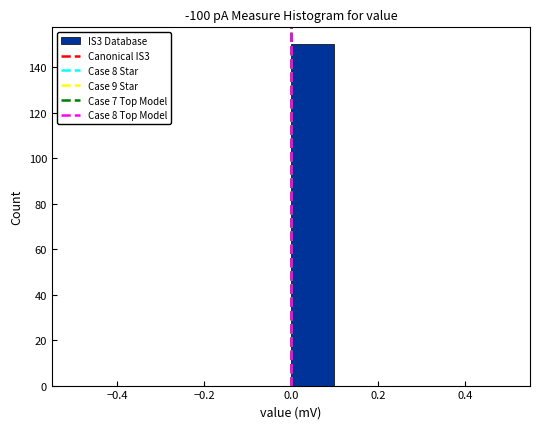

Reading left to right, transcribe this chart: for each bar, give the range it covers on the x-axis and its height. The values are not printed on the chart, so give them approximately, as read against the axis.

-0.5 to -0.4: 0
-0.4 to -0.3: 0
-0.3 to -0.2: 0
-0.2 to -0.1: 0
-0.1 to 0.0: 0
0.0 to 0.1: 150
0.1 to 0.2: 0
0.2 to 0.3: 0
0.3 to 0.4: 0
0.4 to 0.5: 0